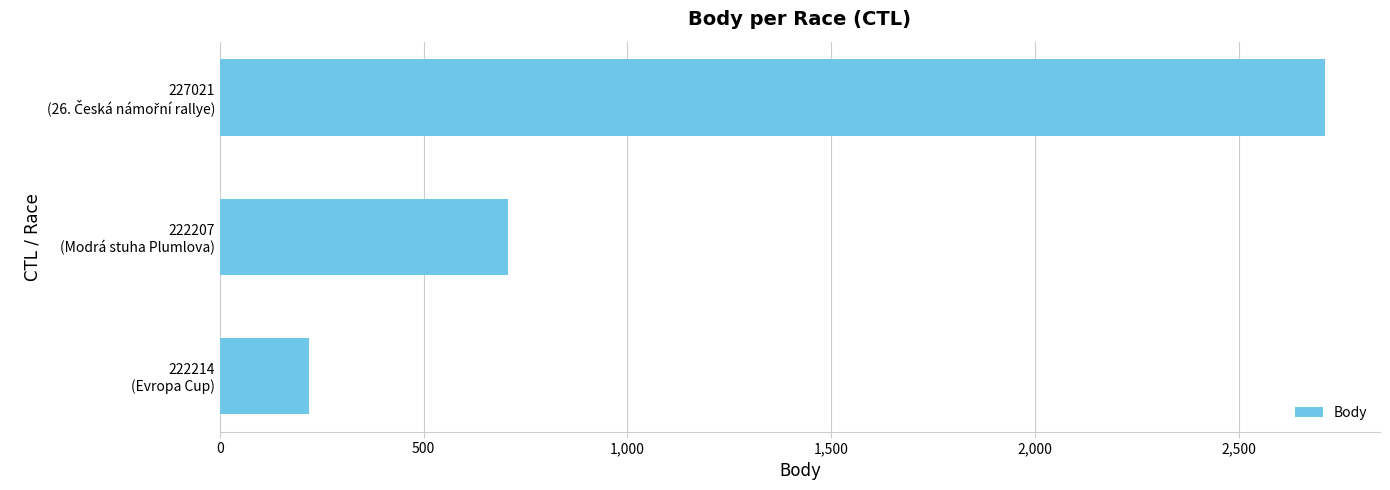

What is the smallest value displayed?

218